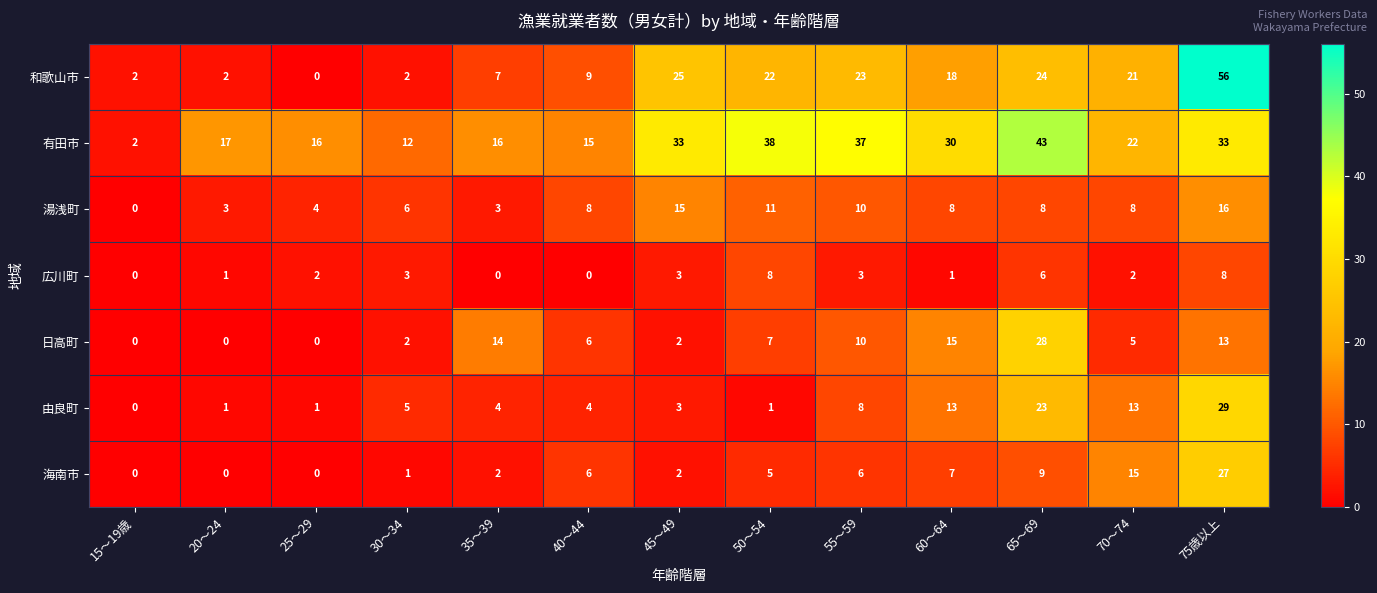

Which series has the largest range (max minus min)?

和歌山市